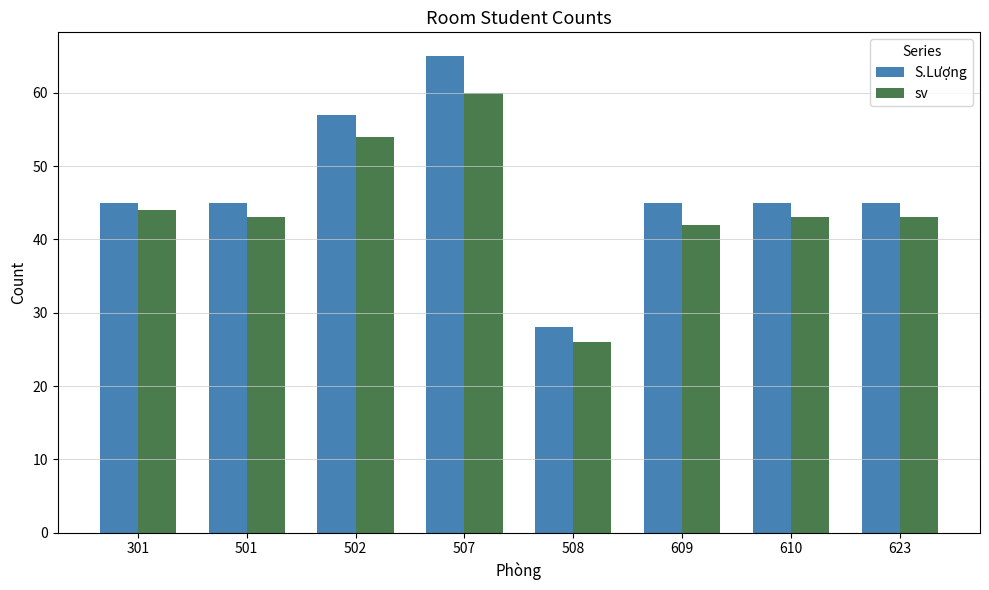

How many bars are there in each group?

2